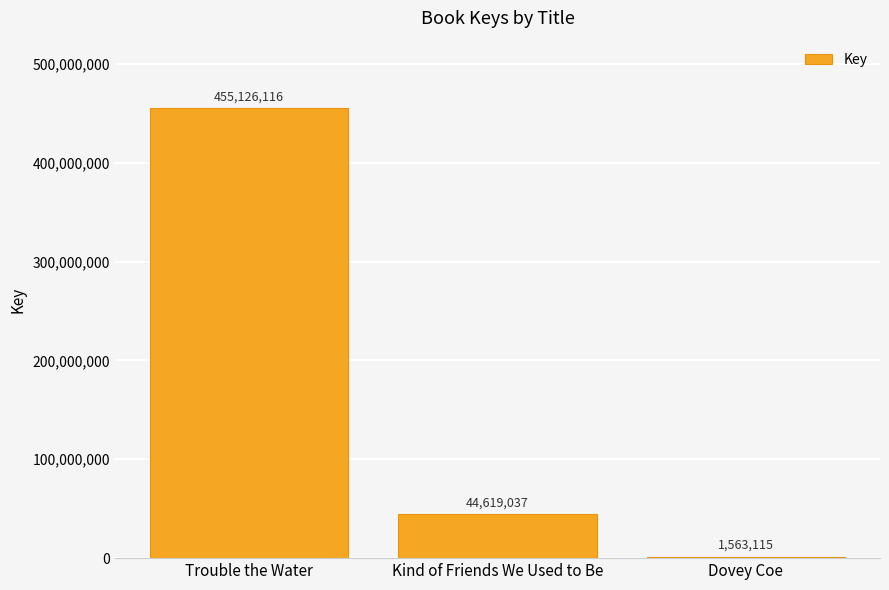

Is it true that the value at Dovey Coe is 1563115?

True